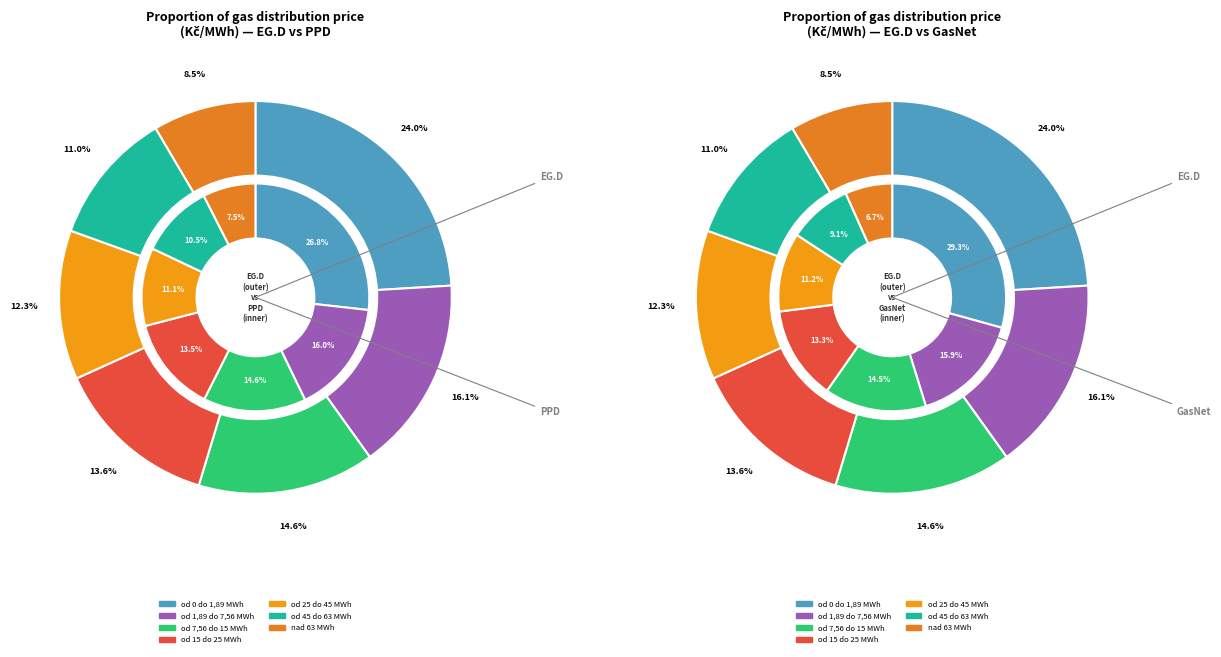

Is there a majority slice in this chart?

No